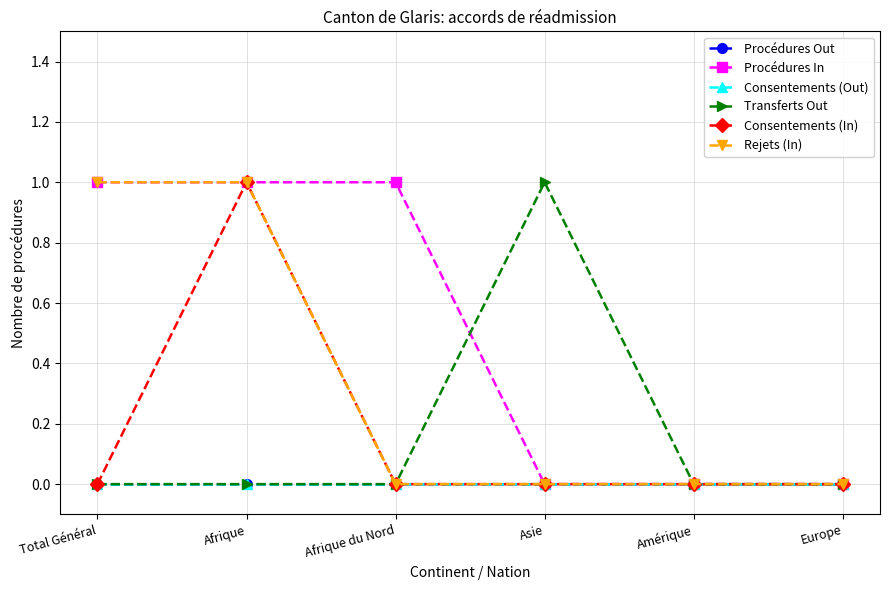

Is this an area chart (filled region under the line)?

No